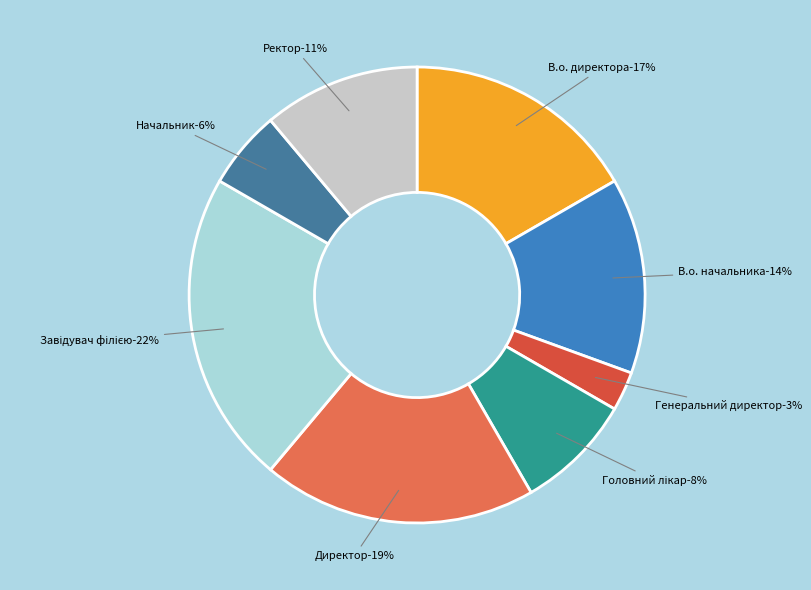

Count the number of slices in the pie.

8